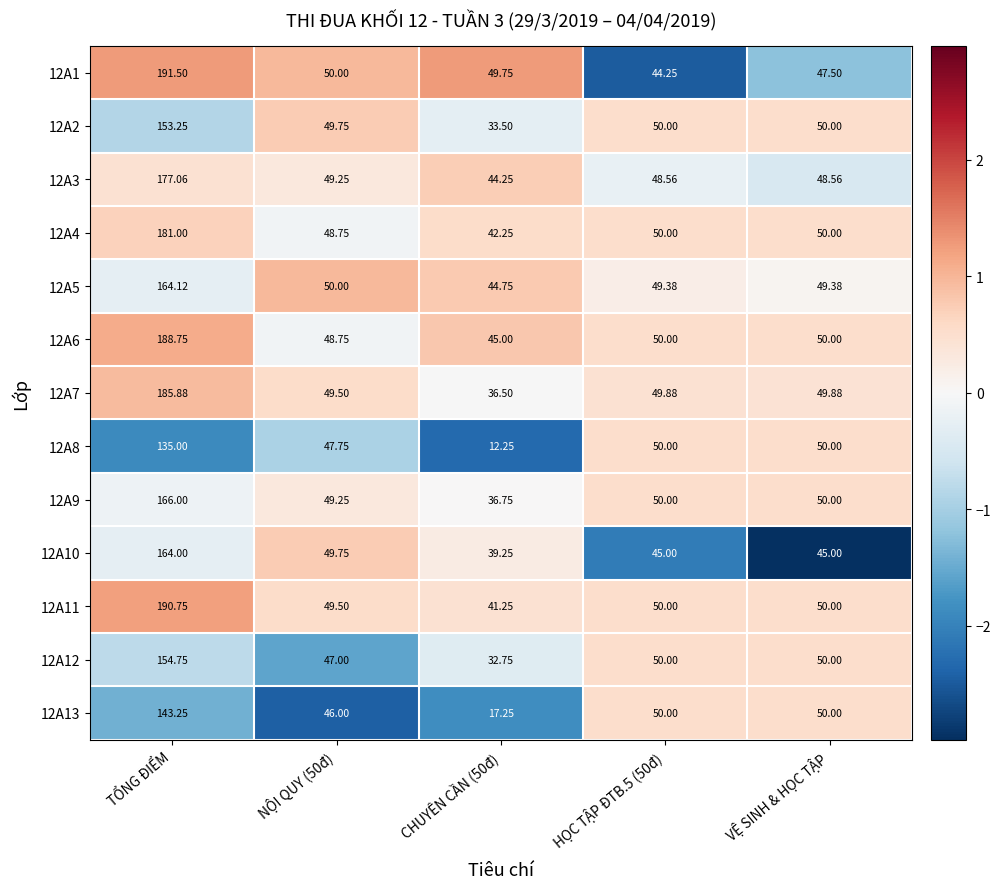

At which category is the sum across all series the highest?

TỔNG ĐIỂM